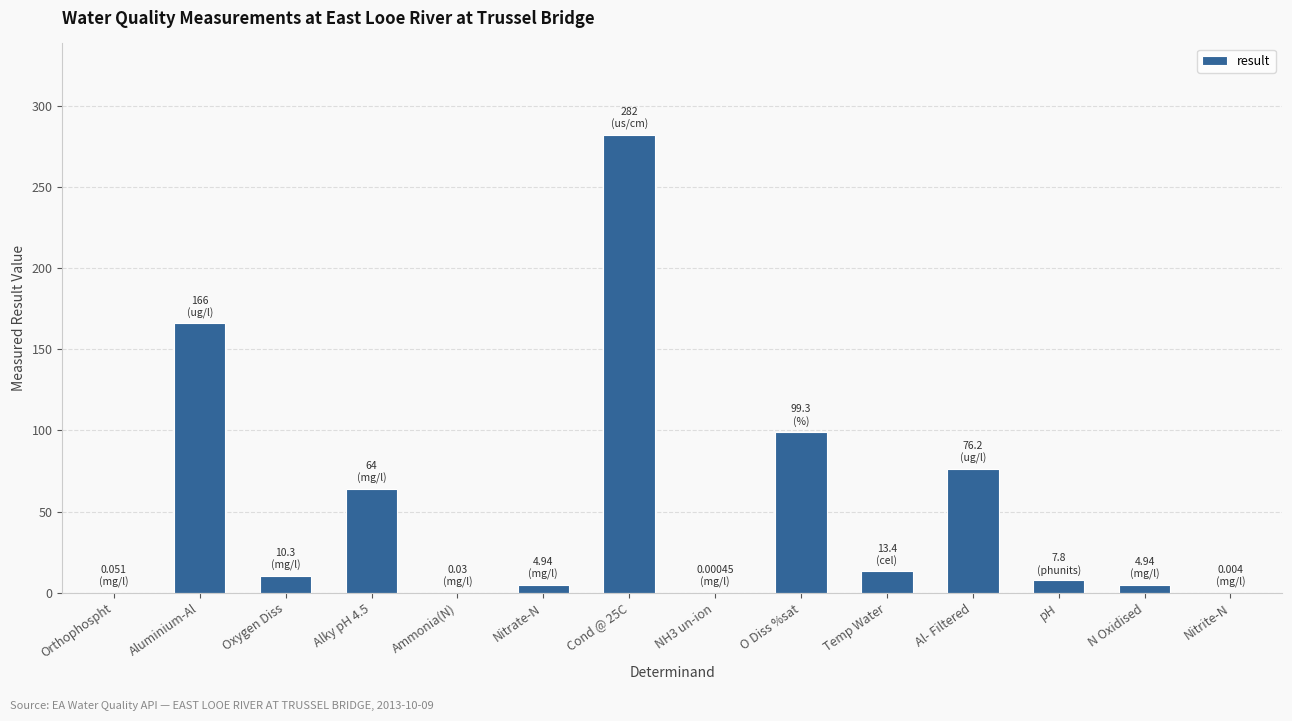

Where is the data nearest to the value 141?

Aluminium-Al